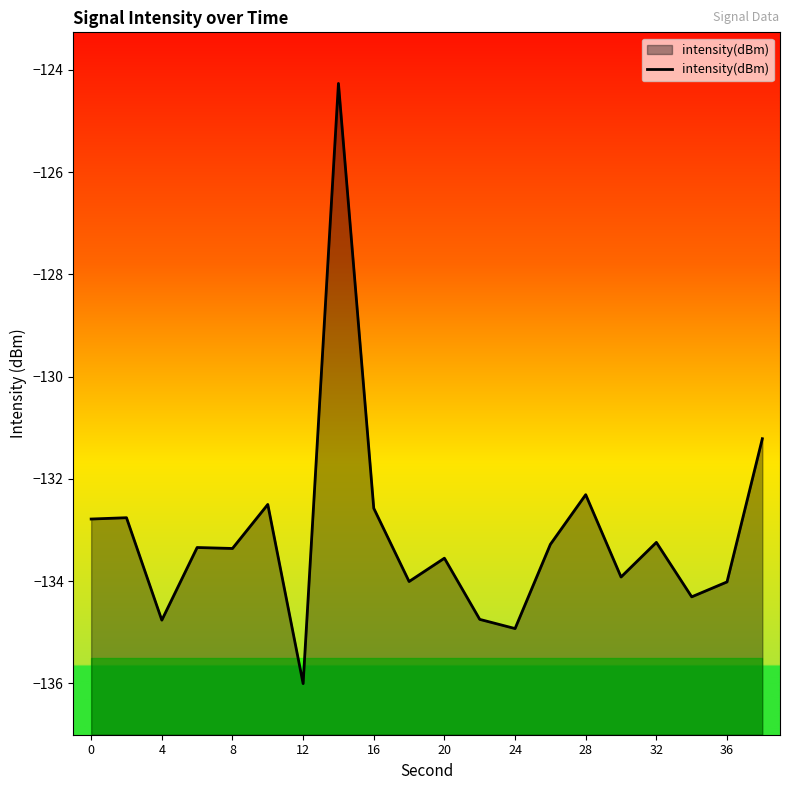

Is it true that intensity(dBm) equals -132.8 at 0?

True